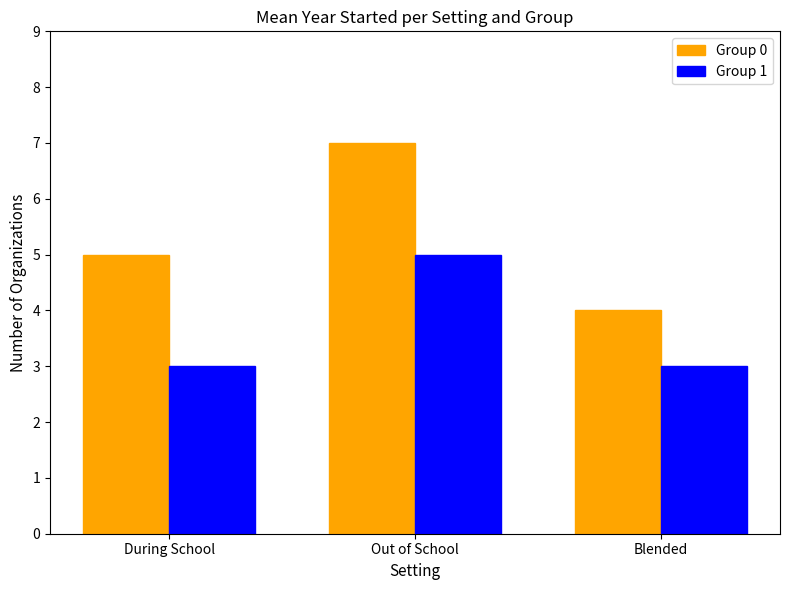

What is the label of the 3rd bar from the left?

Blended